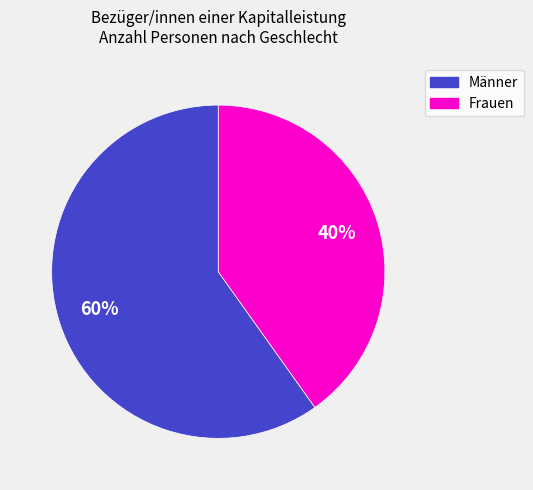

To the nearest percent, what is the difference between the largest and smallest slice percentages?

20%